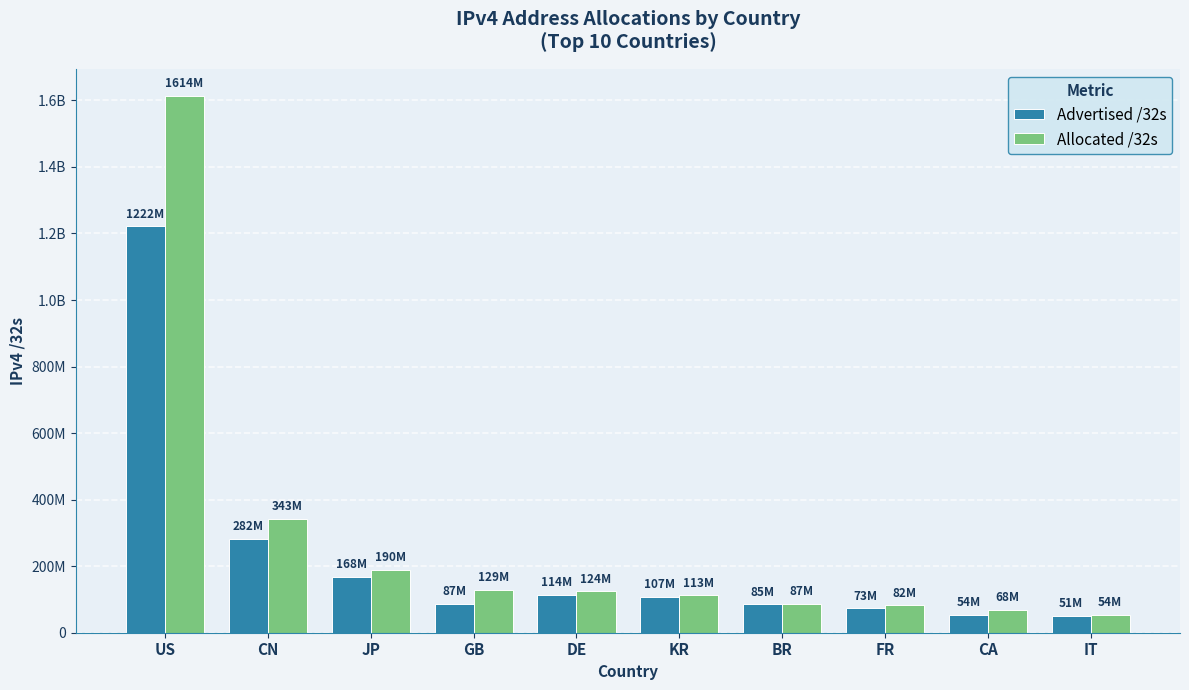

True or false: Advertised /32s has a value of 37673658 at FR.

False